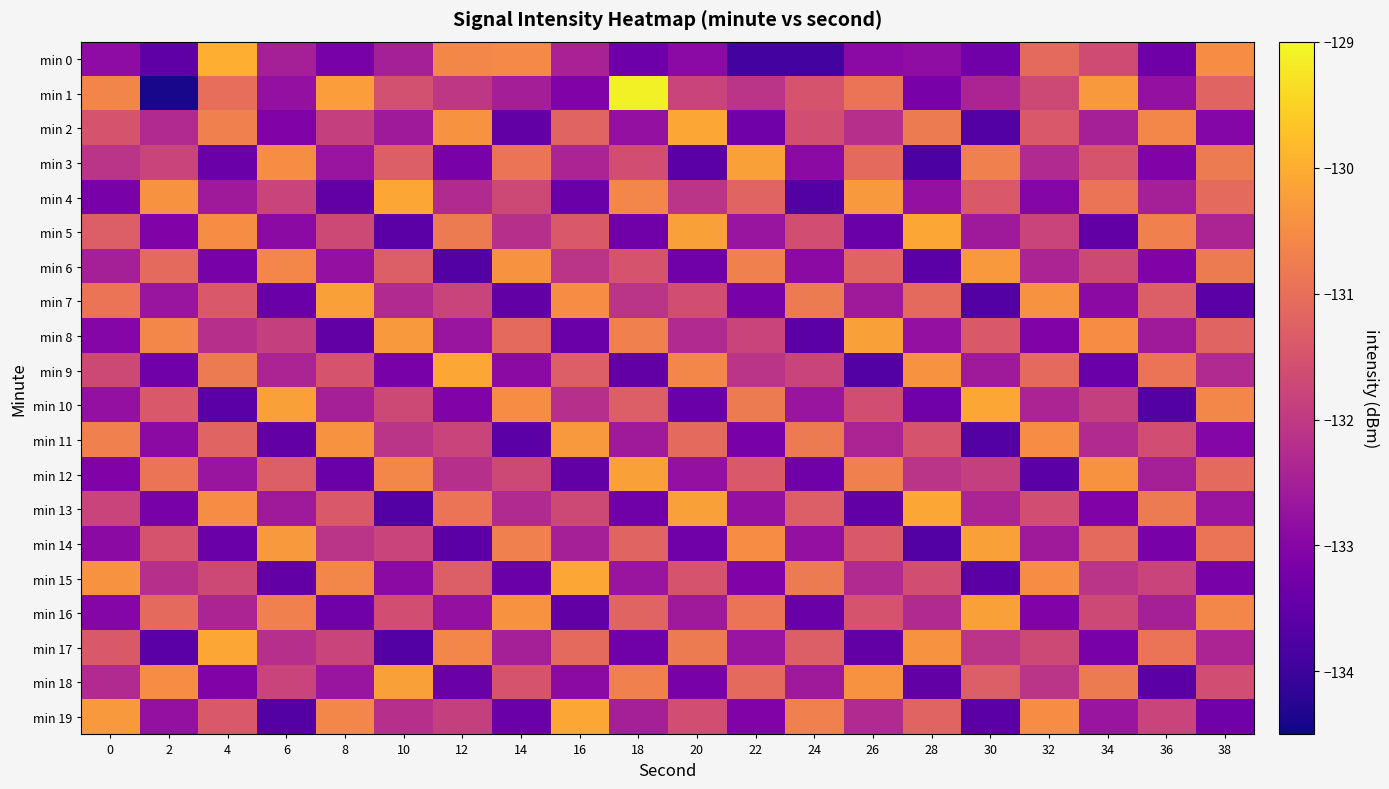

At which category does the chart reach its minimum across all series?

2